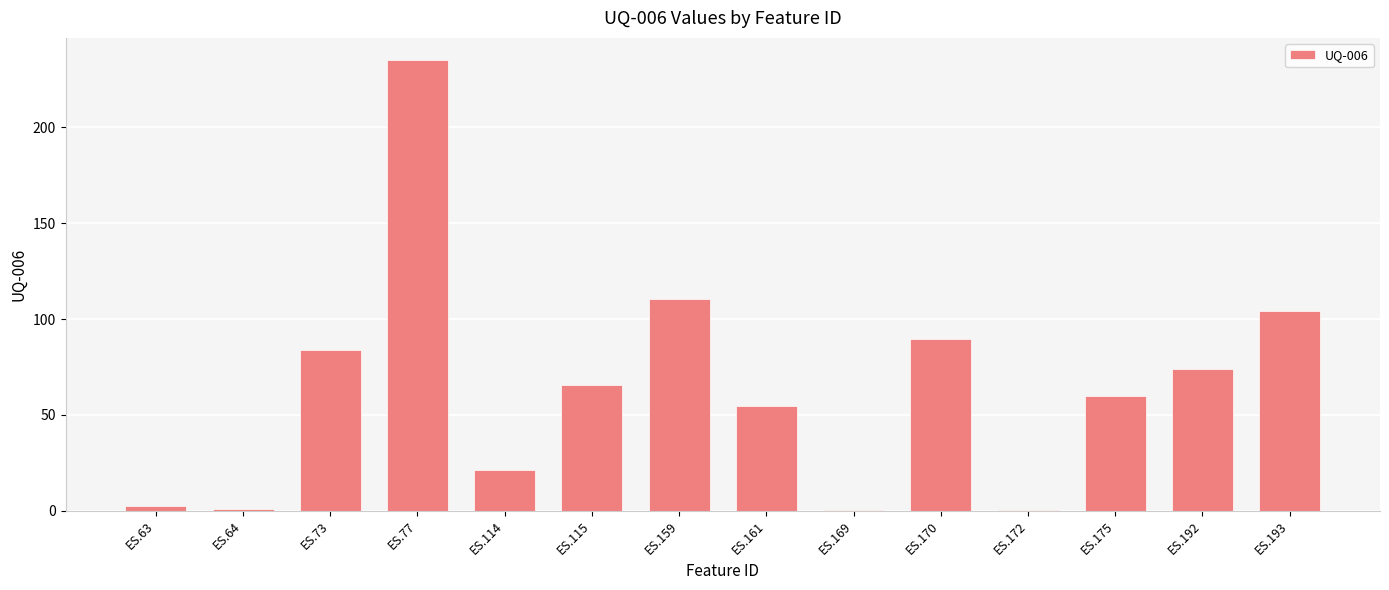

Where is the data nearest to the value 117?

ES.159